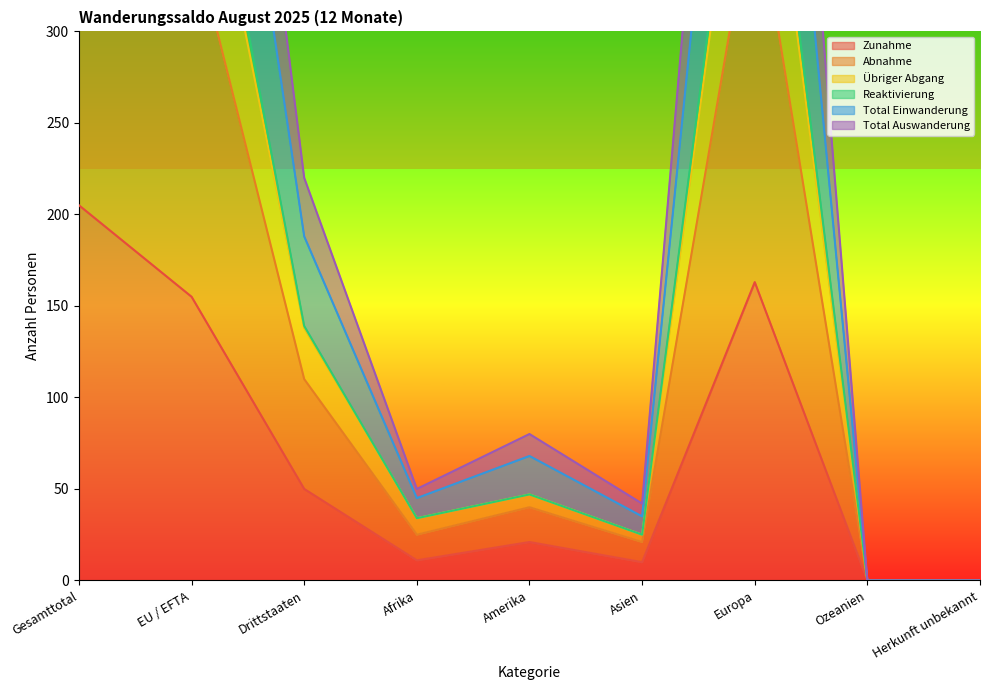

The Zunahme series shows 10 at Asien. True or false?

True